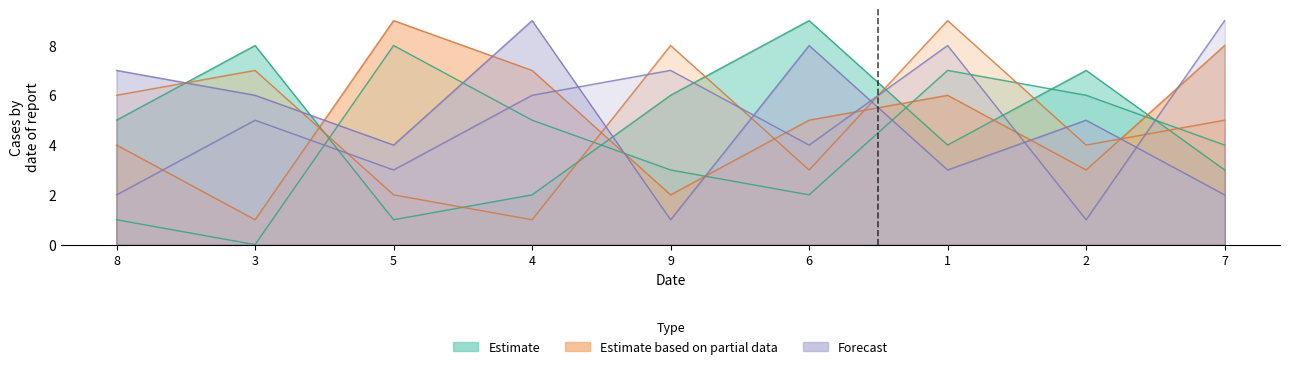

What position from the right is 6?

4